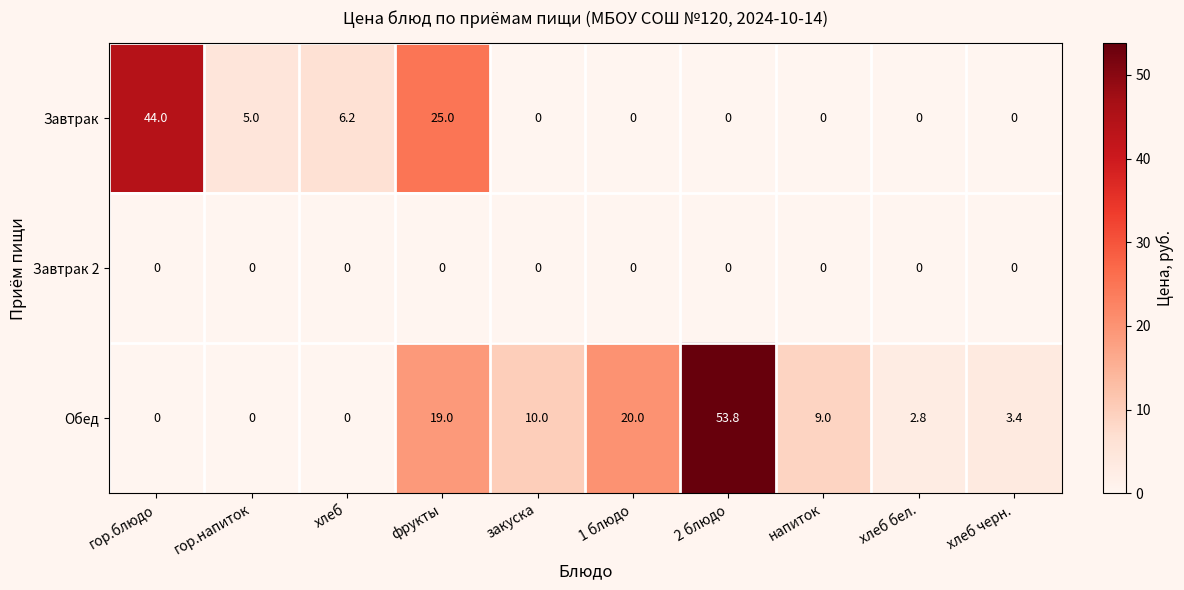

Reading right to left, what are all the values shown in this chart?

Завтрак: 0.0	0.0	0.0	0.0	0.0	0.0	25.0	6.2	5.0	44.0
Завтрак 2: 0.0	0.0	0.0	0.0	0.0	0.0	0.0	0.0	0.0	0.0
Обед: 3.4	2.8	9.0	53.8	20.0	10.0	19.0	0.0	0.0	0.0